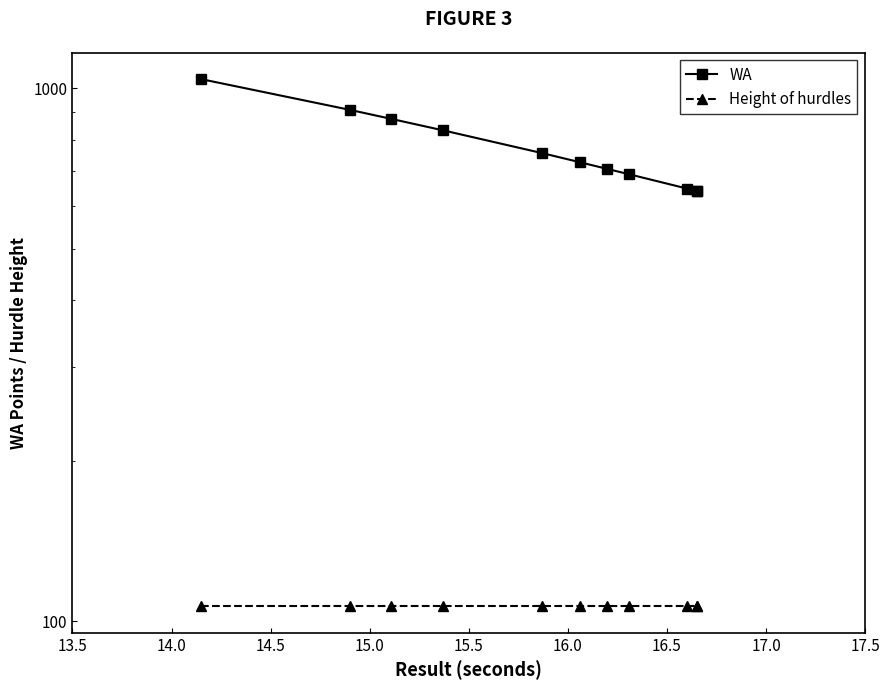

List the series in order of their peak value, lowest first.

Height of hurdles, WA